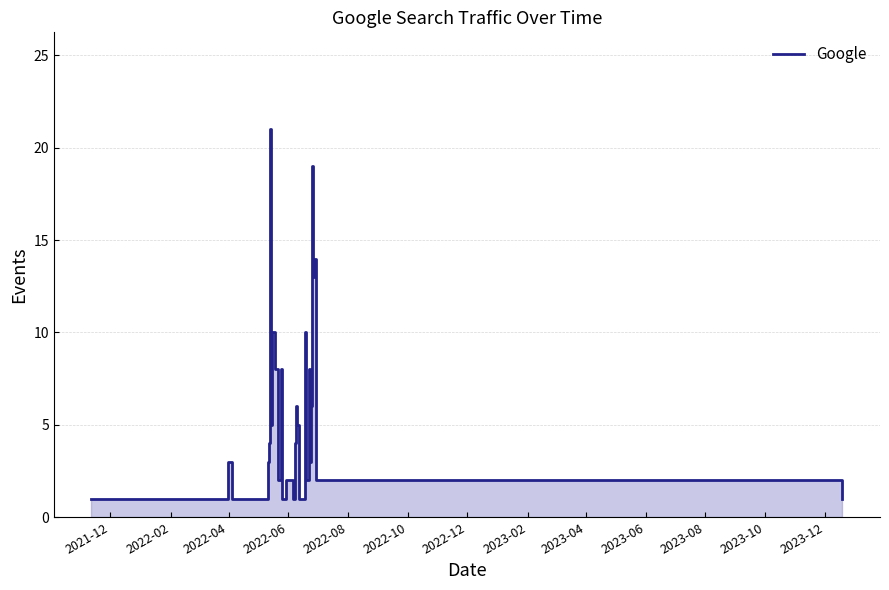

The chart shows a value of 13 at 24. True or false?

False